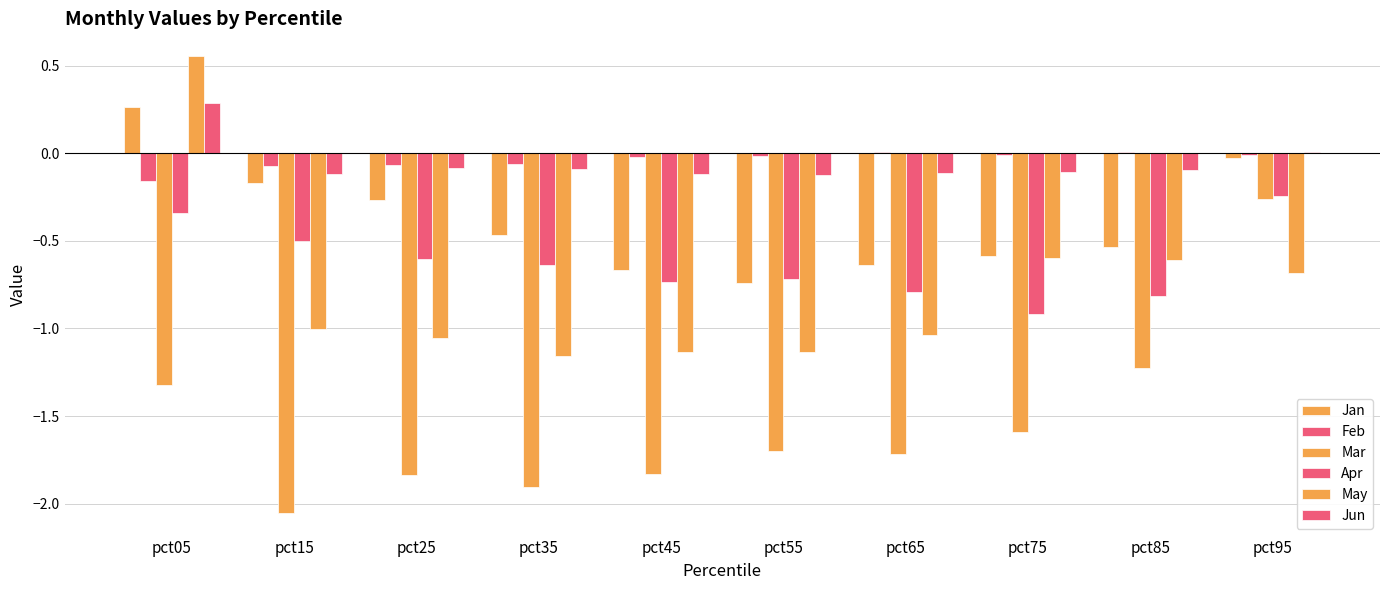

What is the difference between the highest and lowest values at pct95?

0.7